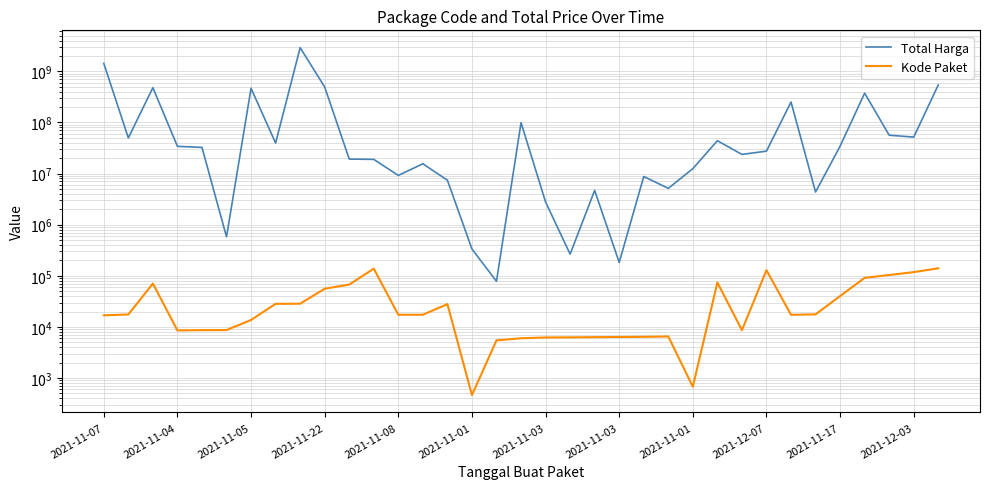

True or false: Total Harga and Kode Paket intersect in this chart.

False